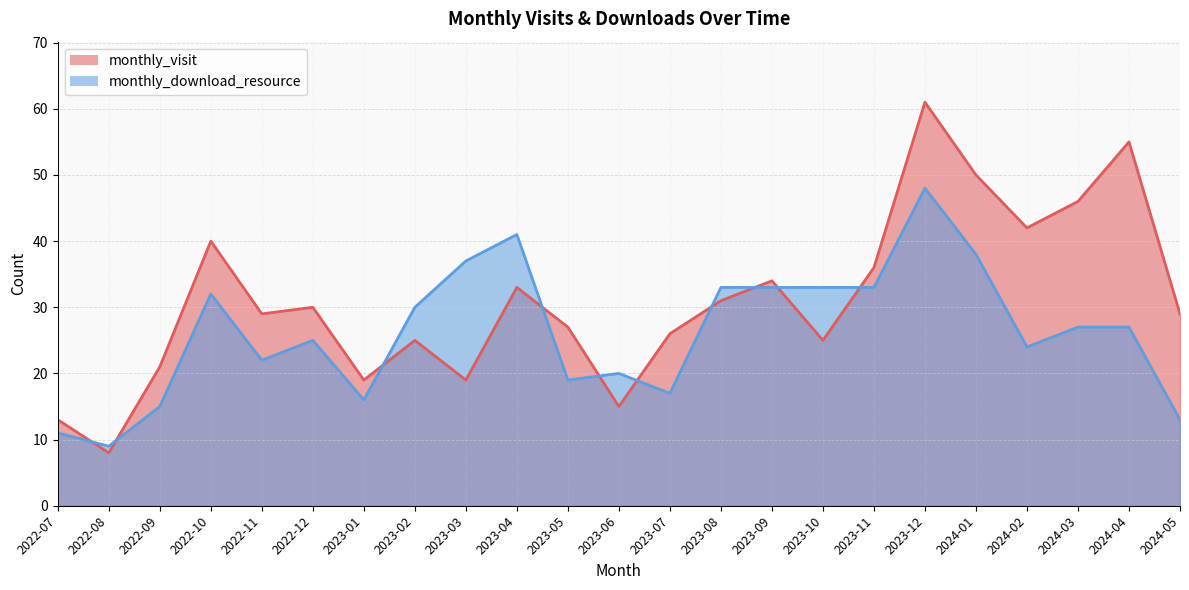

The monthly_visit series shows 23 at 2024-04. True or false?

False